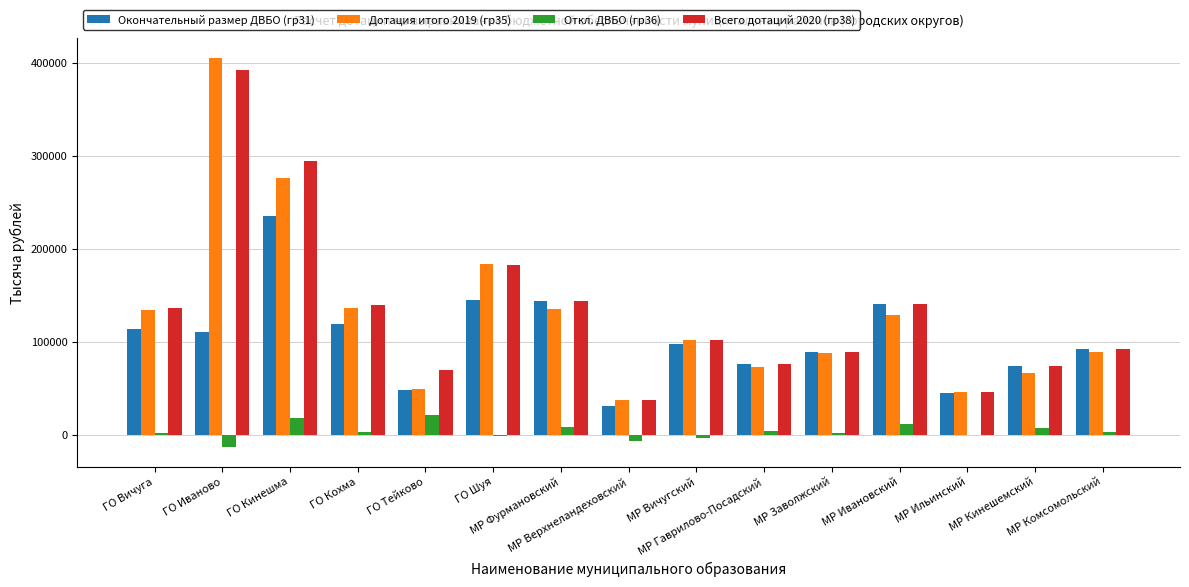

What is the greatest value displayed?

405312.0